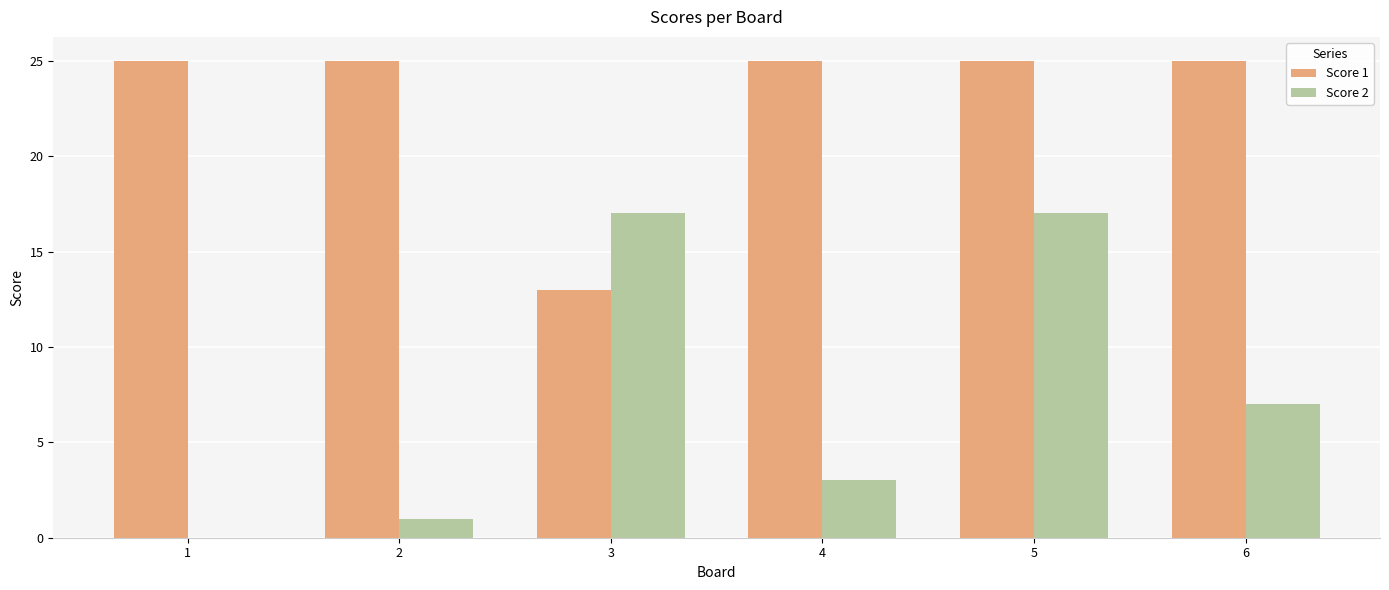

What are all the series names shown in the legend?

Score 1, Score 2